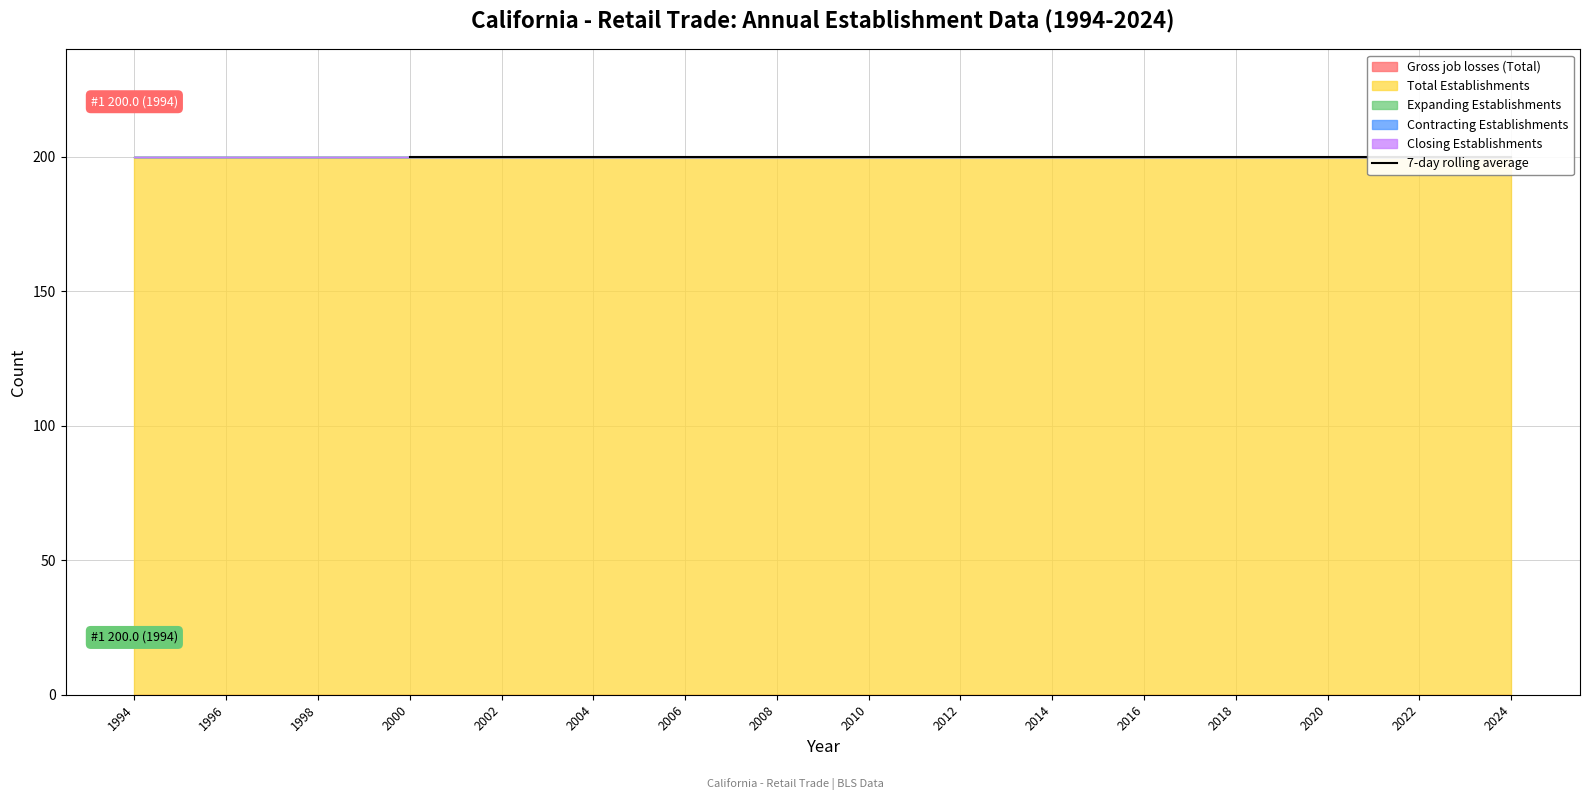

Which category has the highest value across all series?

1994